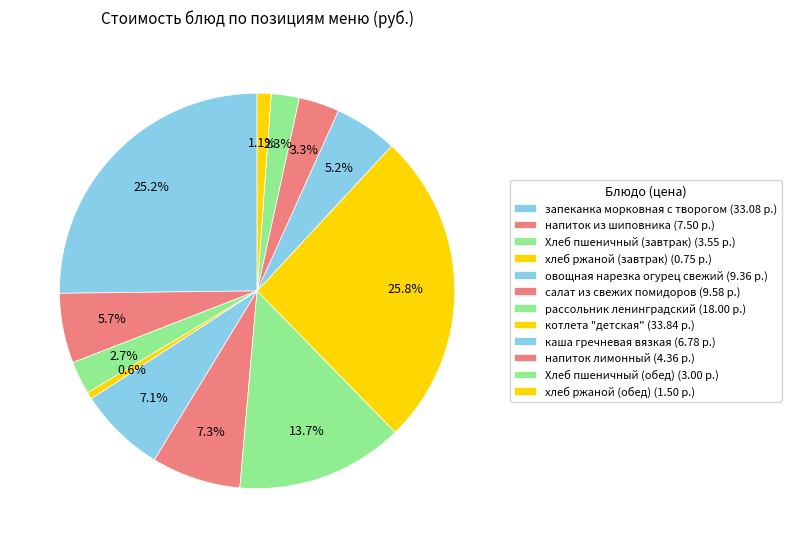

Rank the categories by value from lowest to highest.

хлеб ржаной (завтрак), хлеб ржаной (обед), Хлеб пшеничный (обед), Хлеб пшеничный (завтрак), напиток лимонный, каша гречневая вязкая, напиток из шиповника, овощная нарезка огурец свежий, салат из свежих помидоров, рассольник ленинградский, запеканка морковная с творогом, котлета "детская"